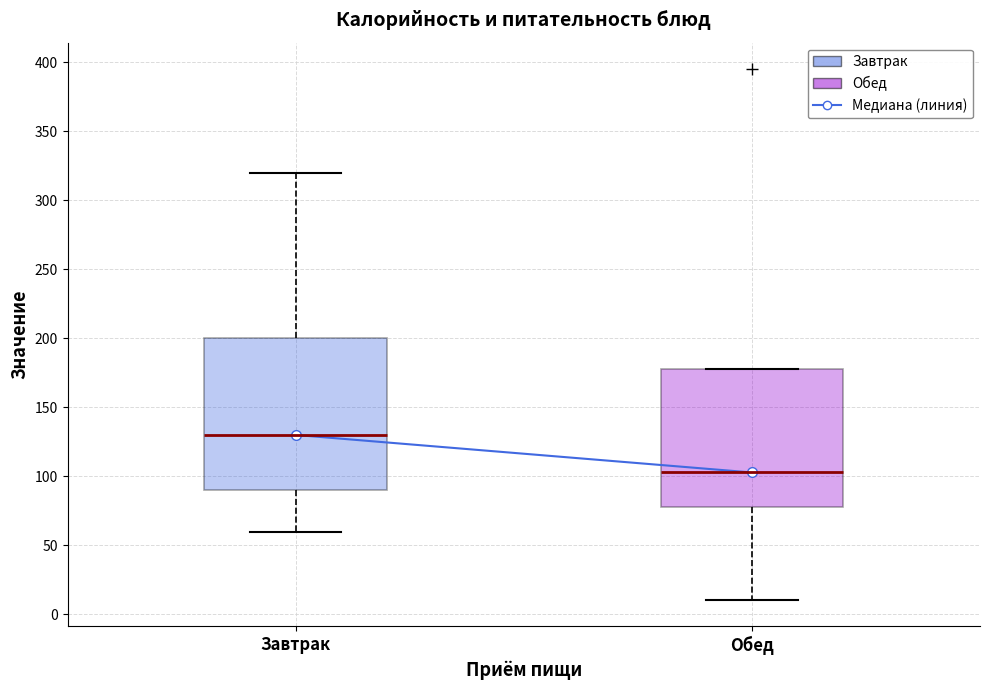

Reading left to right, transcribe this box plot: for each box, give where its median line is, the range the box spans, and where its two whiskers end, as read against the y-axis. The values are not printed on the chart, so give them approximately, as read against the axis.

Завтрак: median 130, box 90 to 200, whiskers 60 to 320
Обед: median 105, box 80 to 180, whiskers 10 to 180